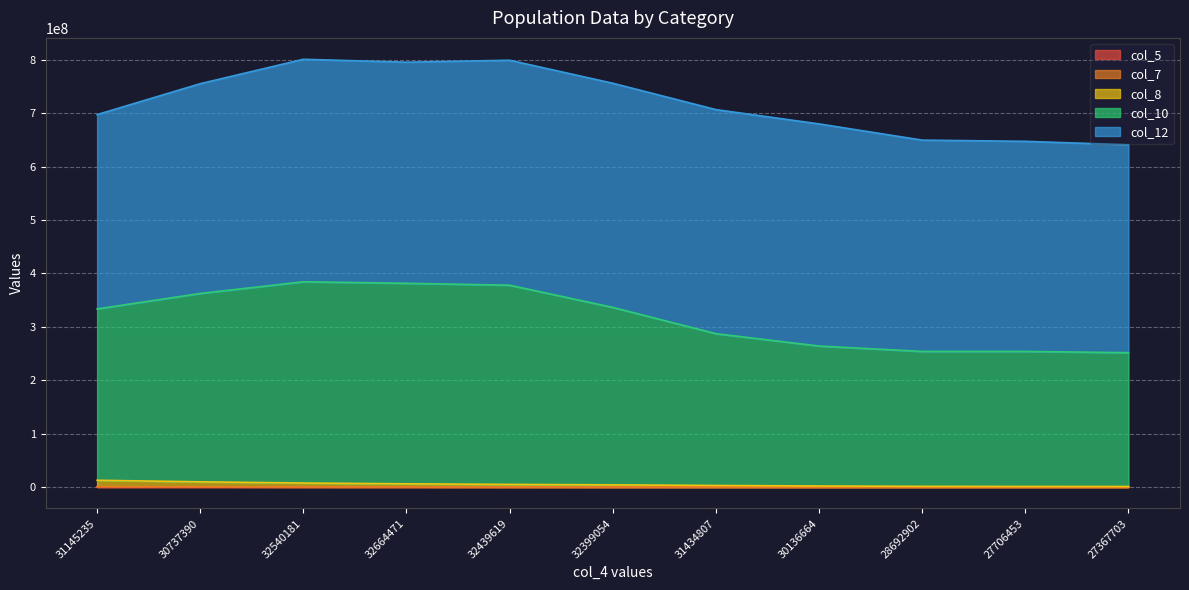

What is the difference between the col_5 values at 31145235 and 32664471?

35837